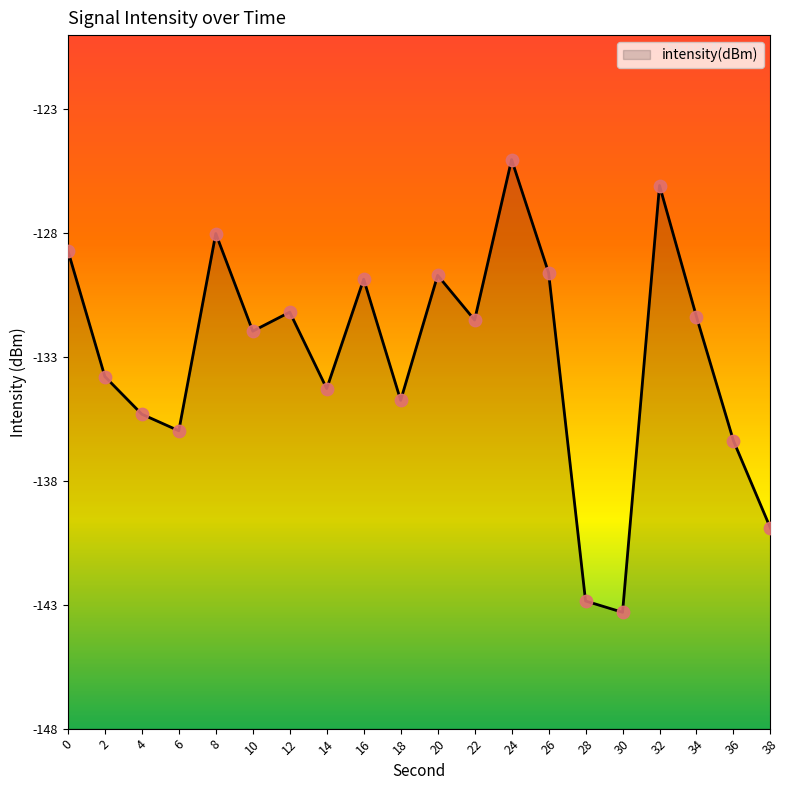

What is the change in value from 8 to 14?

-6.3